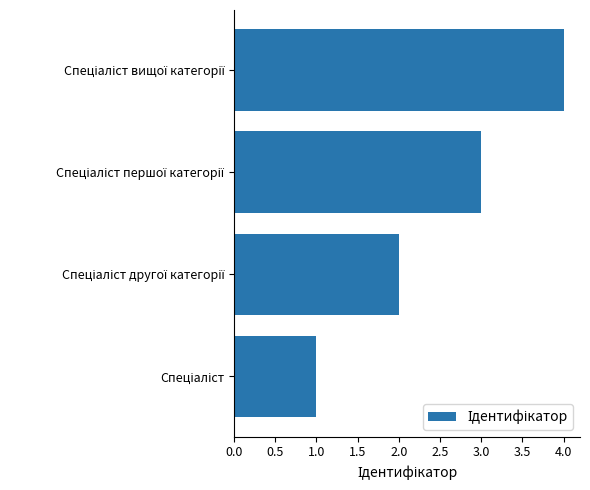

What is the maximum value shown in the chart?

4